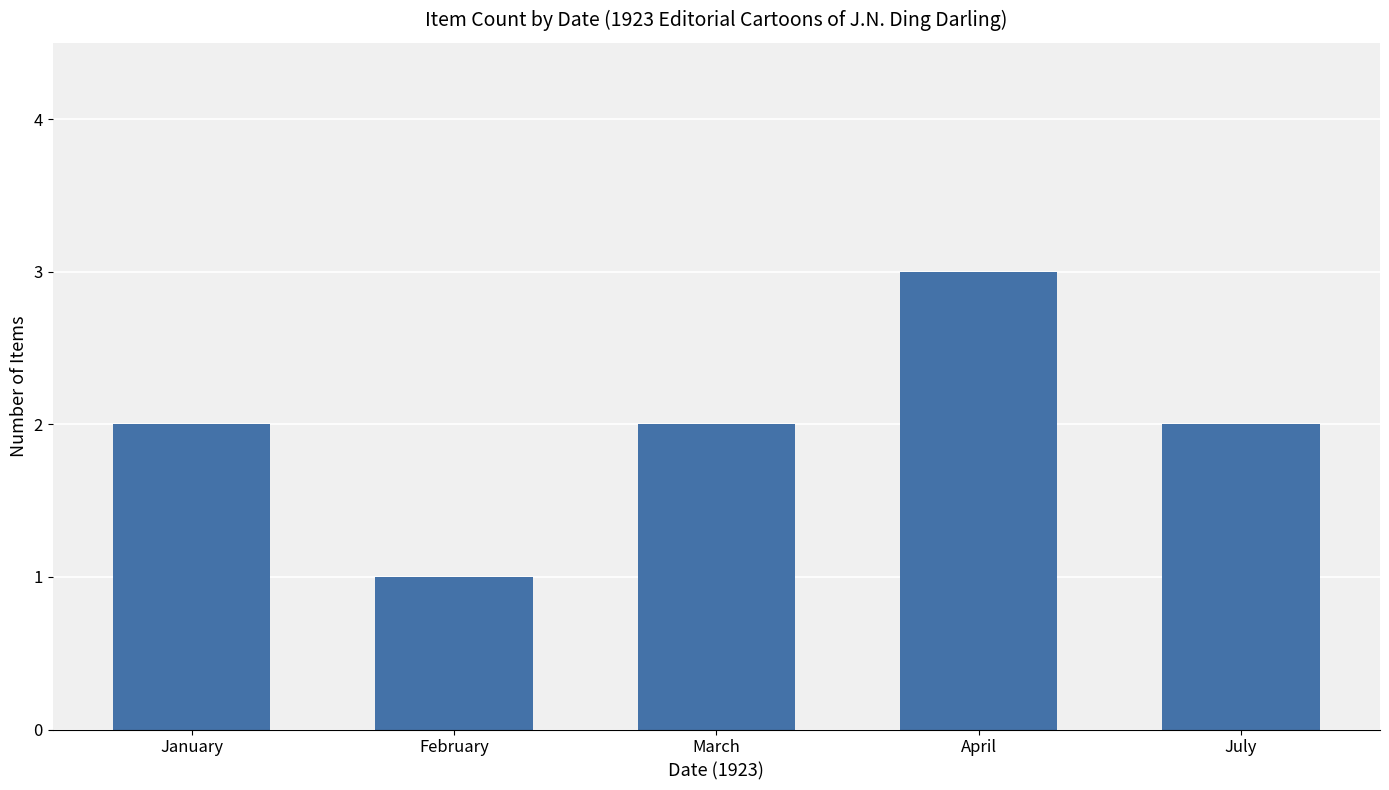

What is the minimum value shown in the chart?

1